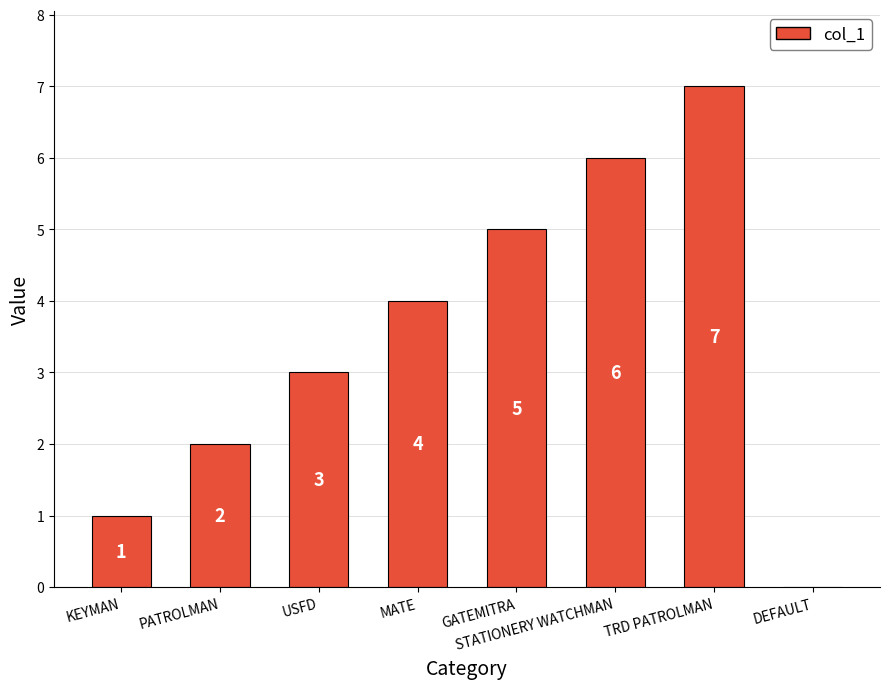

Read the value at STATIONERY WATCHMAN.

6